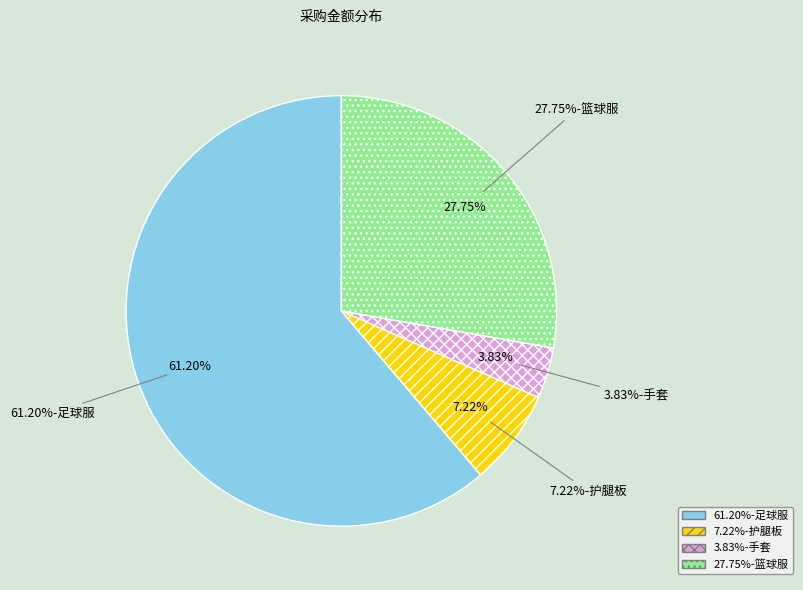

What is the ratio of the value at 篮球服 to the value at 手套?

7.2